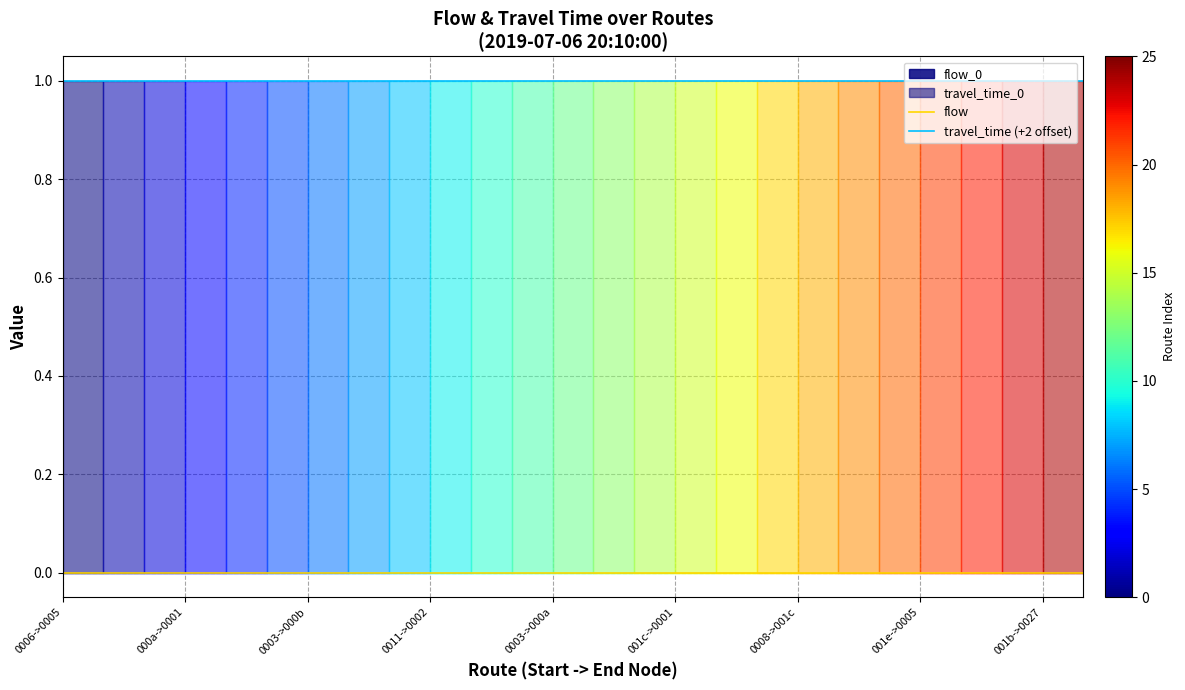

Reading right to left, what are all the values shown in this chart?

flow: 0	0	0	0	0	0	0	0	0	0	0	0	0	0	0	0	0	0	0	0	0	0	0	0	0	0
travel_time (+2 offset): 1	1	1	1	1	1	1	1	1	1	1	1	1	1	1	1	1	1	1	1	1	1	1	1	1	1